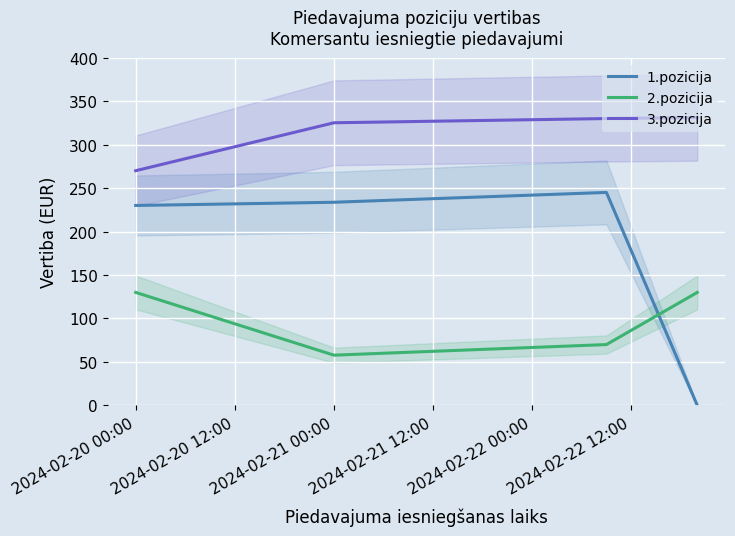

Which series has the largest range (max minus min)?

1.pozicija